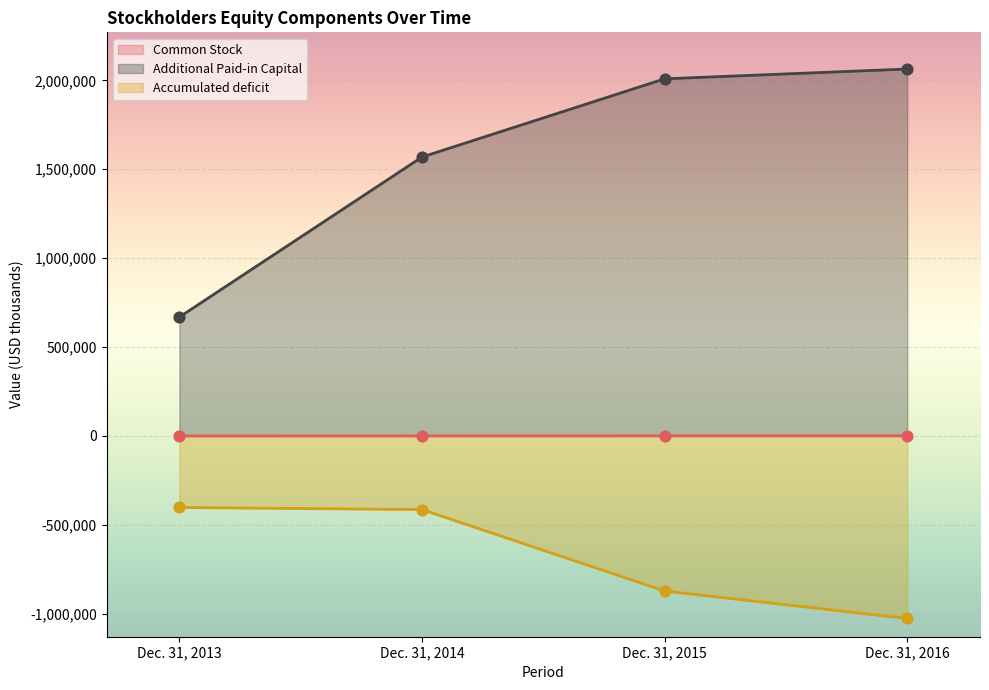

Which series contains the highest Y value?

Additional Paid-in Capital